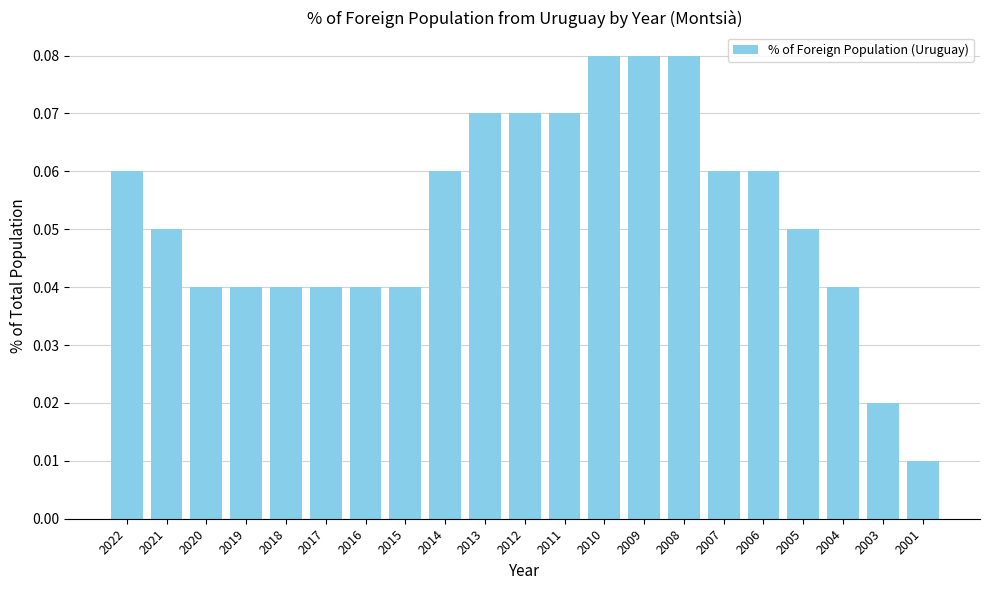

Which label corresponds to the smallest value in the chart?

2001